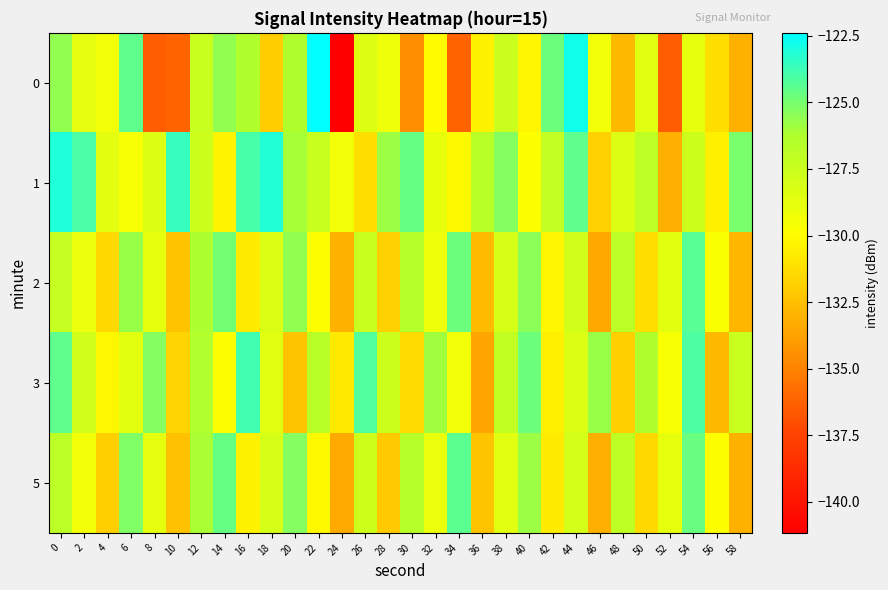

What is the minimum value shown in the chart?

-141.2